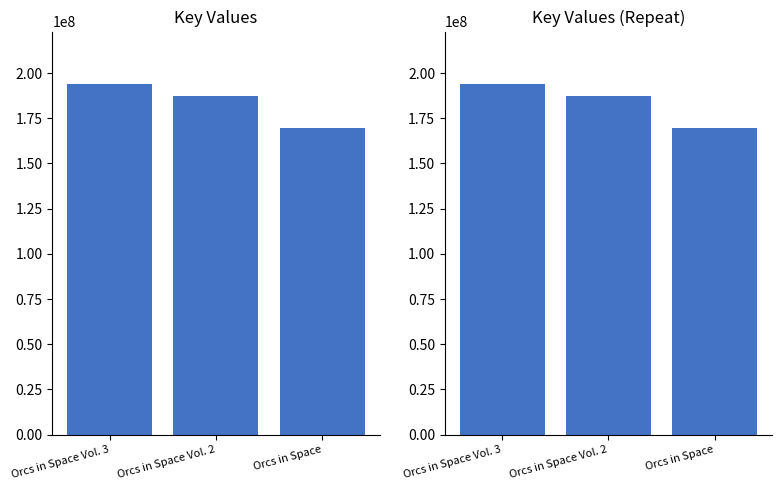

What is the change in value from Orcs in Space Vol. 3 to Orcs in Space?

-24109657